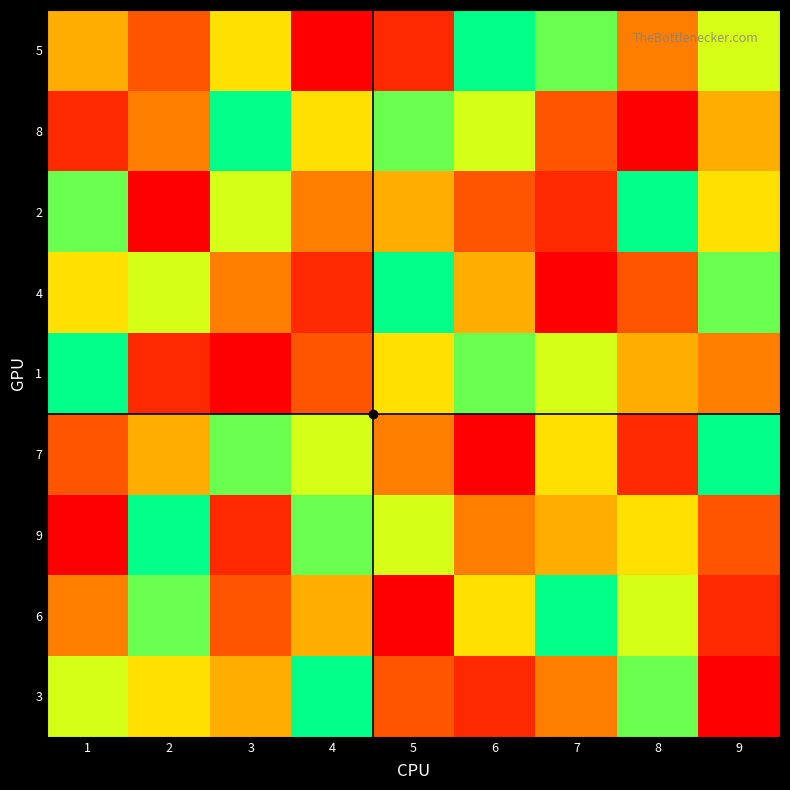

Which series has the largest total across all categories?

5